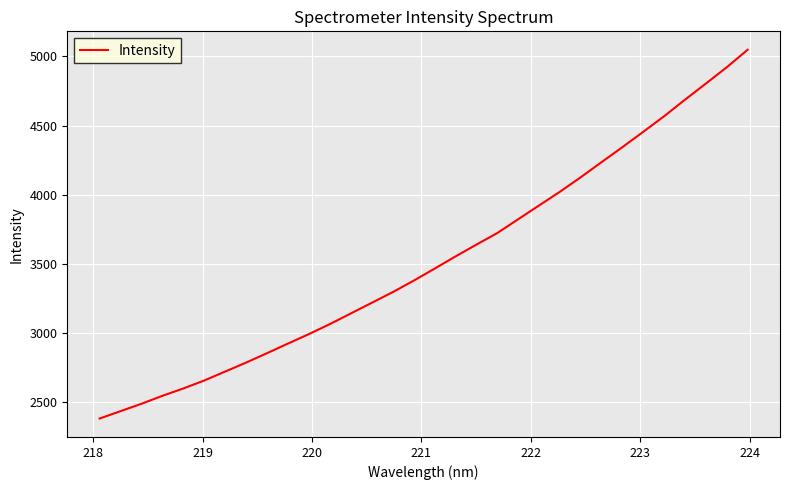

What is the difference between the maximum and minimum values?

2669.6